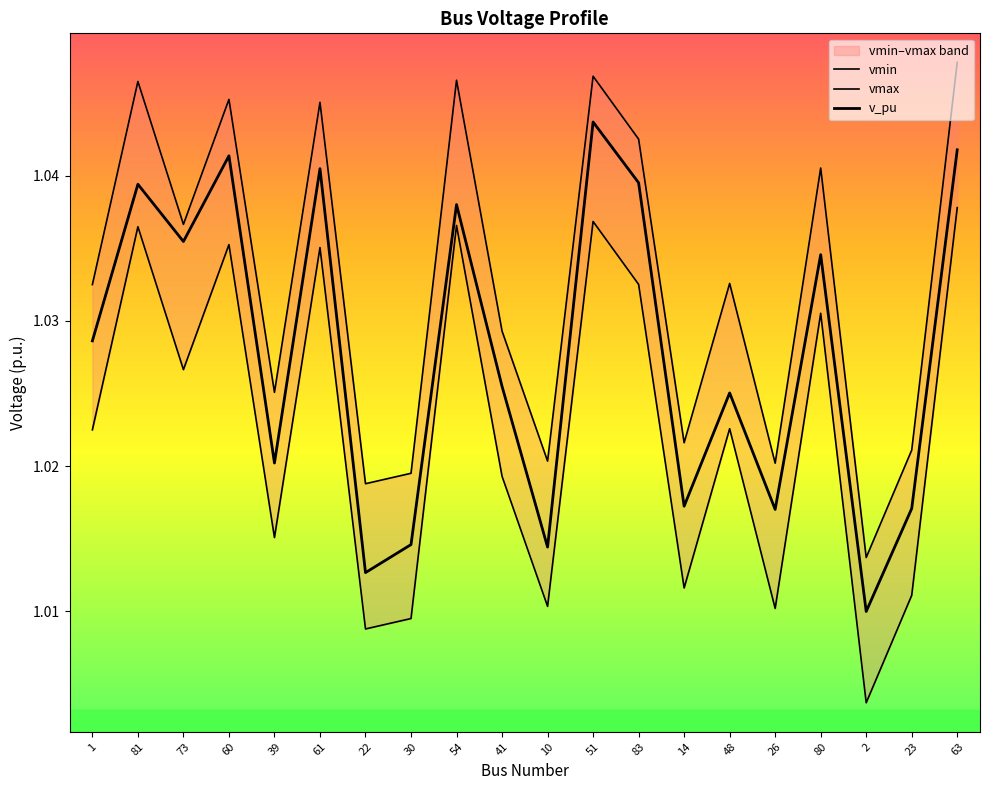

What is the maximum value shown in the chart?

1.0